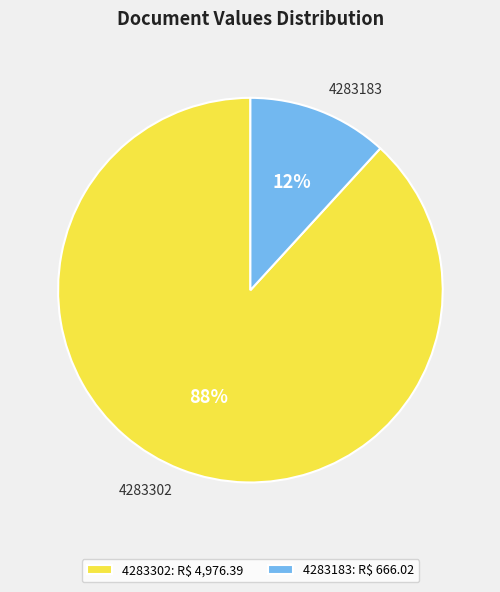

Which category has the biggest portion of the pie?

4283302